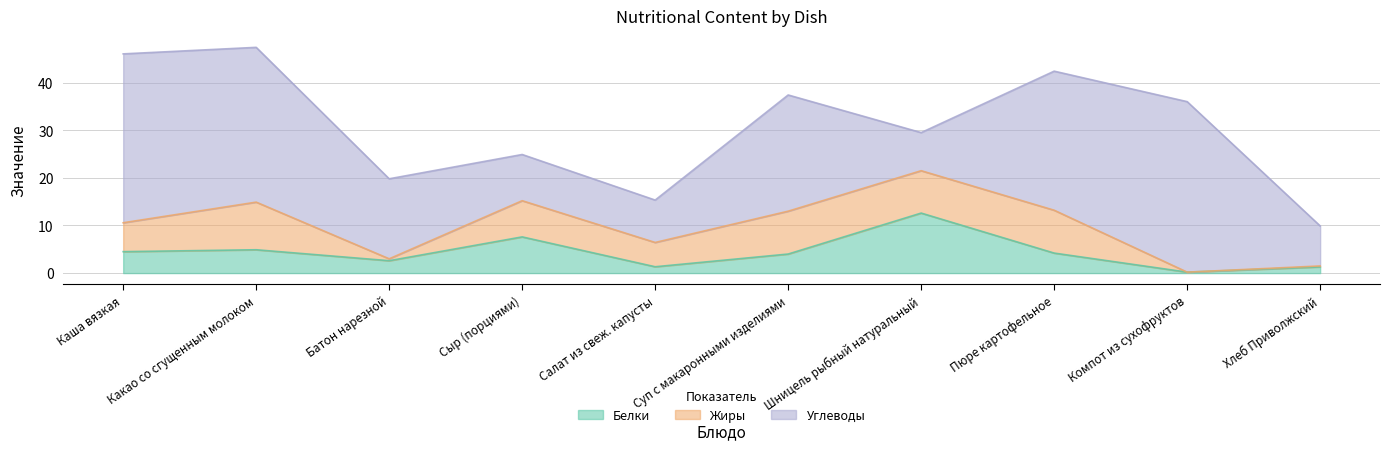

Between Батон нарезной and Сыр (порциями), which series saw the biggest shift?

Жиры